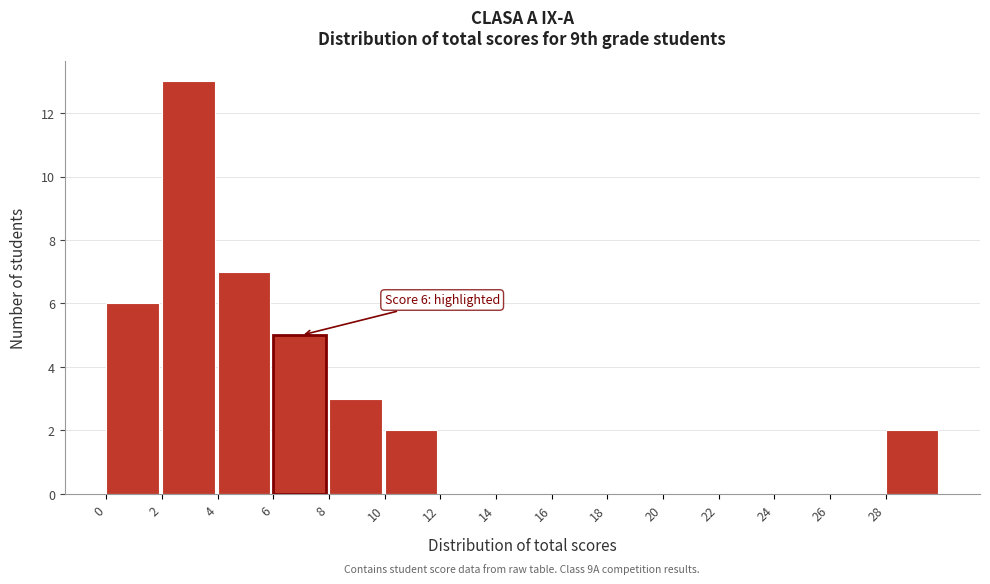

Which range on the x-axis has the tallest bar?

2 to 4